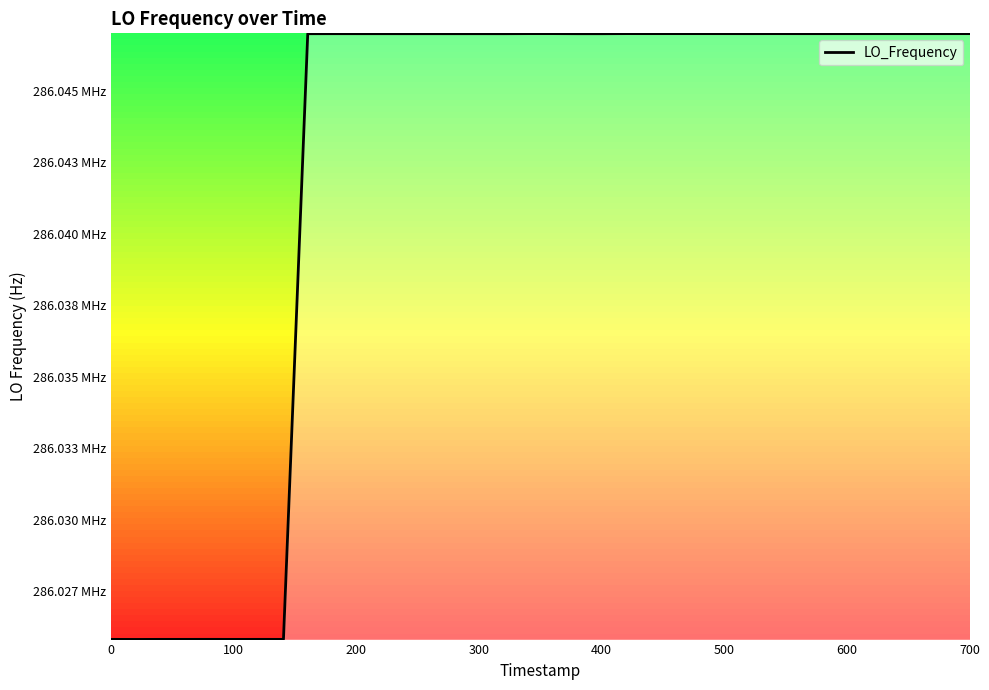

What is the minimum value shown in the chart?

286025810.7